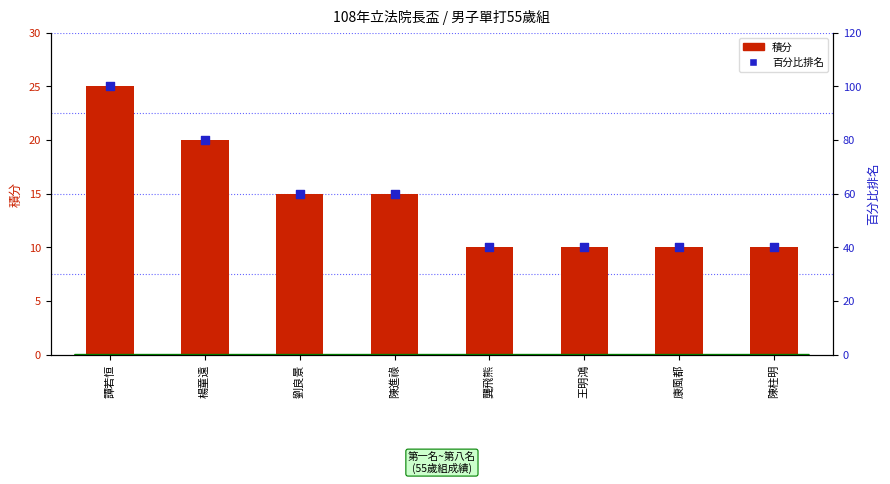

Which series contains the lowest Y value?

積分